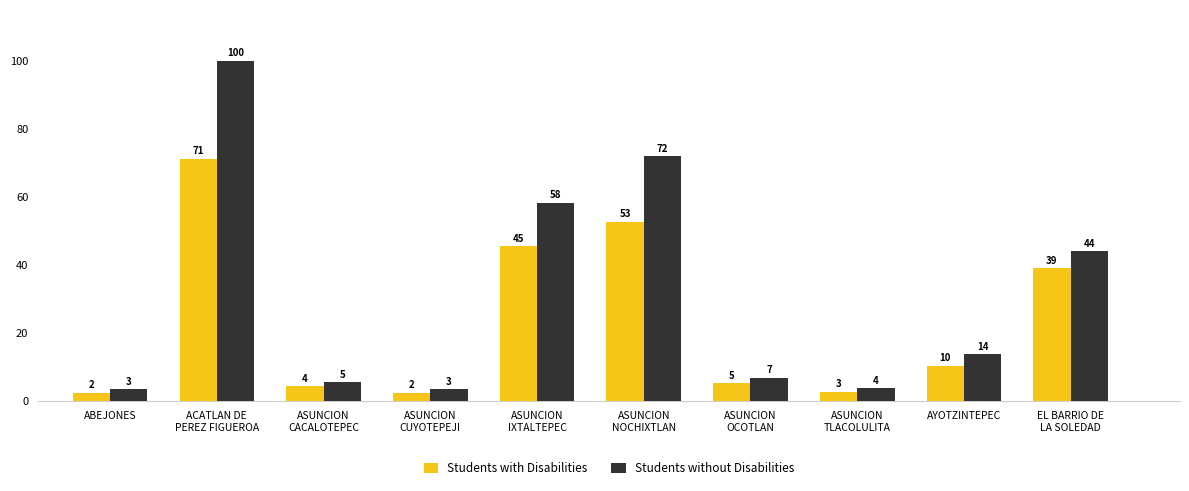

Does the chart contain any negative values?

No